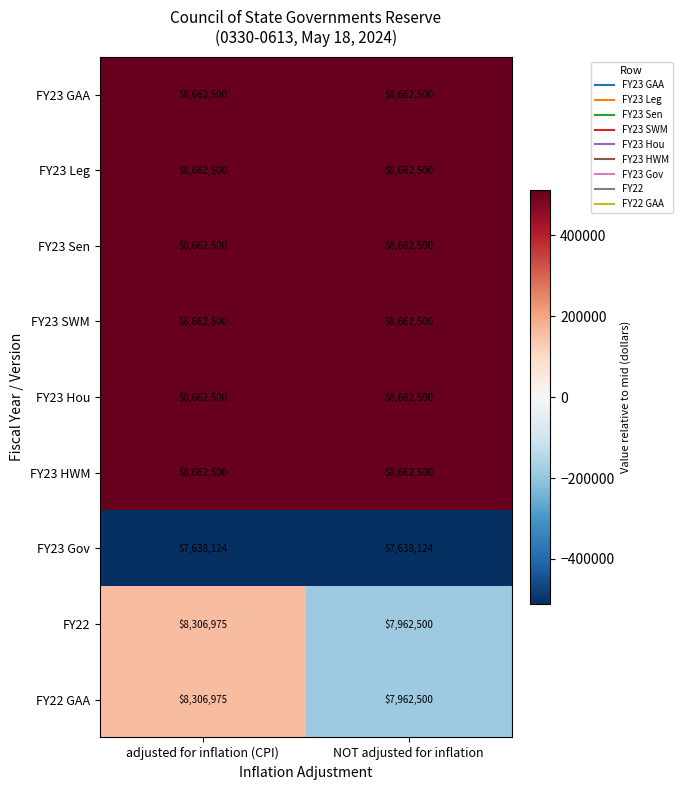

What is the total value across all series at NOT adjusted for inflation?

75538124